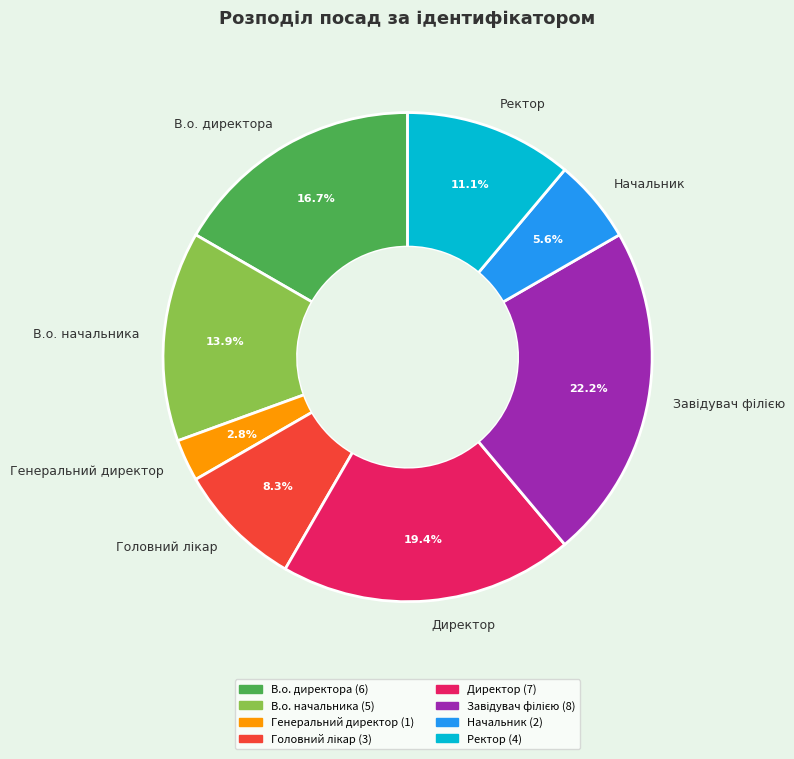

Is there a majority slice in this chart?

No